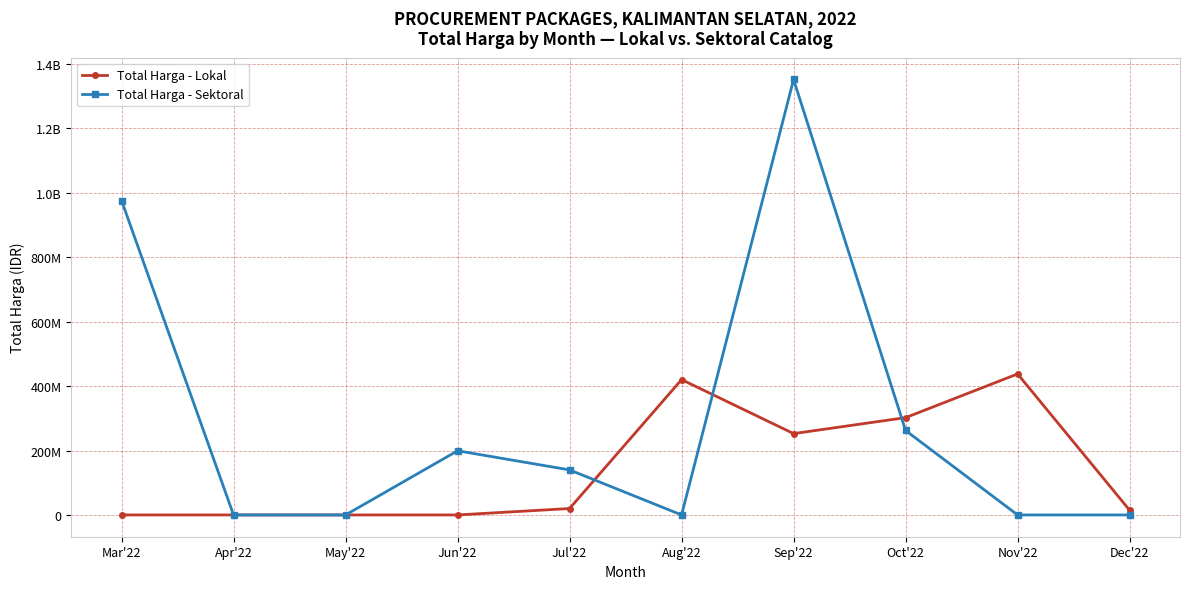

Does the chart have visible grid lines?

Yes